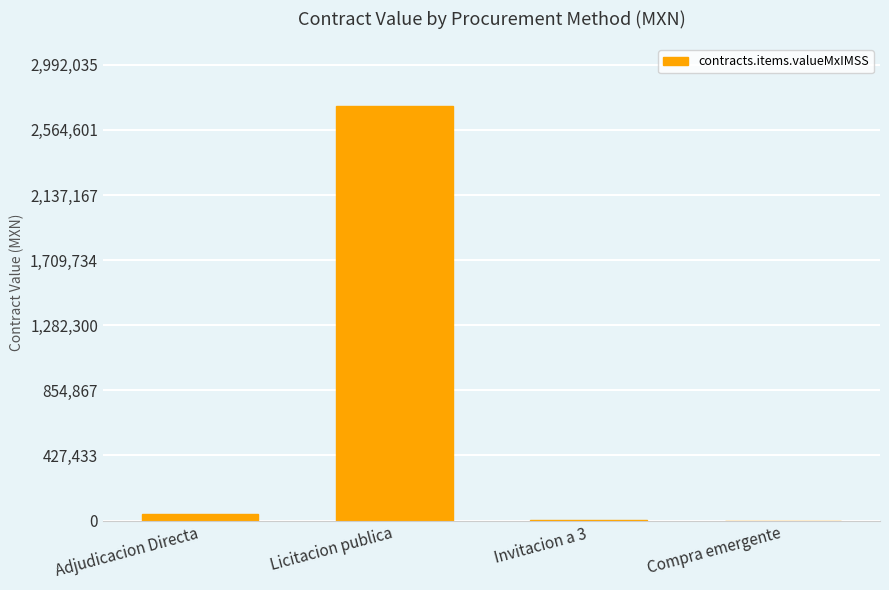

What is the sum of the values at Invitacion a 3 and Licitacion publica?

2721190.4